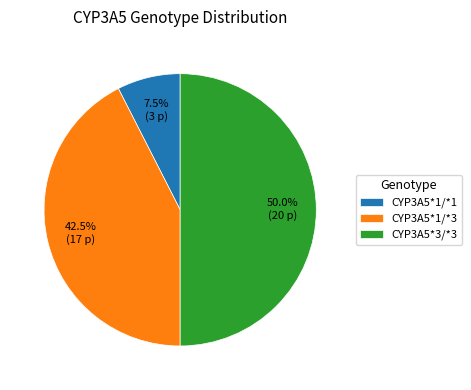

What percentage is the CYP3A5*3/*3 slice, to the nearest percent?

50%